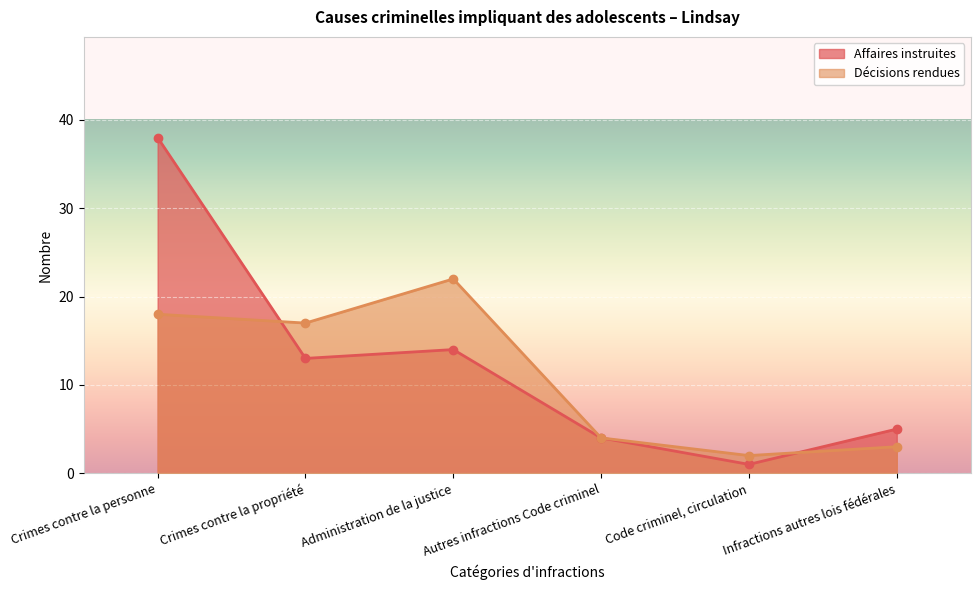

How many data points in Affaires instruites are above 13?

2